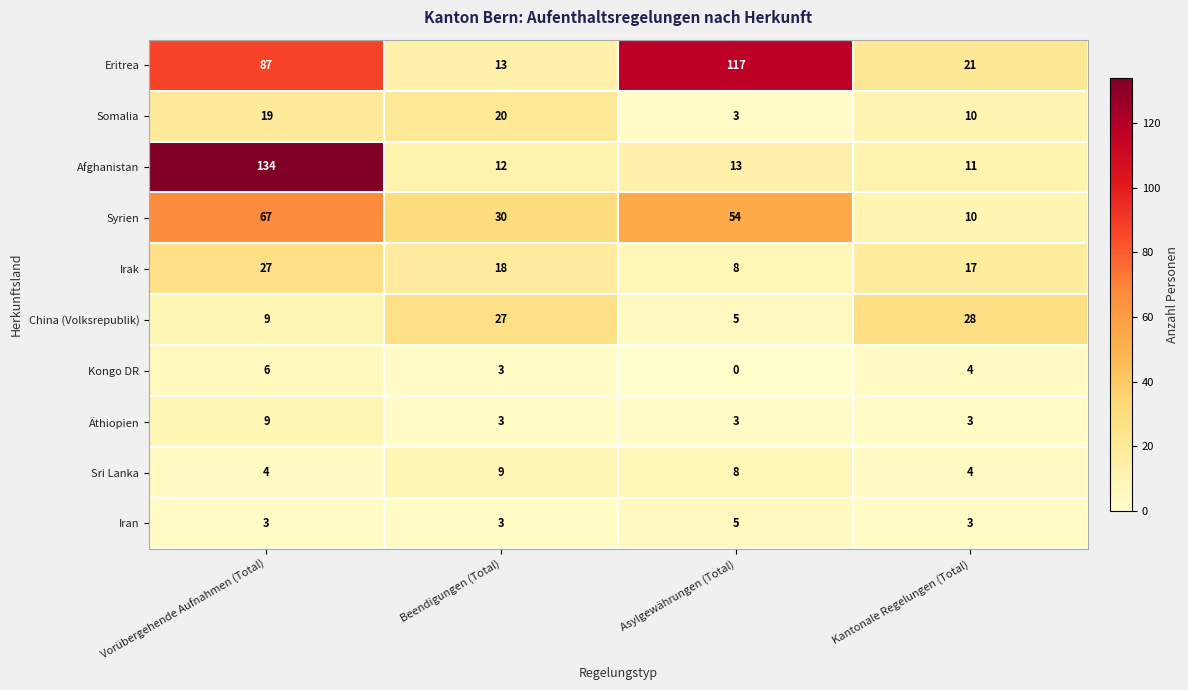

At how many categories does at least one series exceed 51?

2